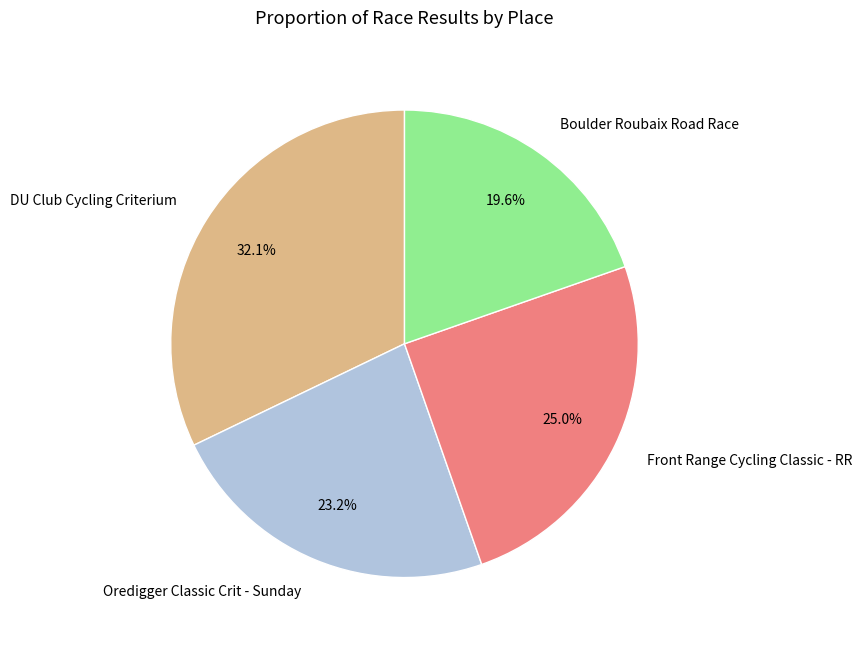

What percentage is the DU Club Cycling Criterium slice, to the nearest percent?

32%